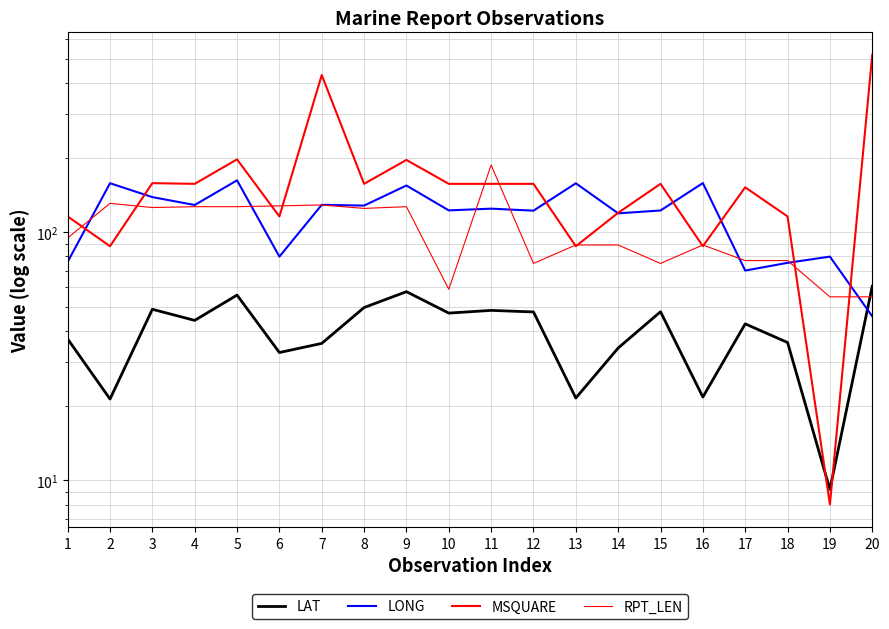

Where does the RPT_LEN series first go above 95?

2